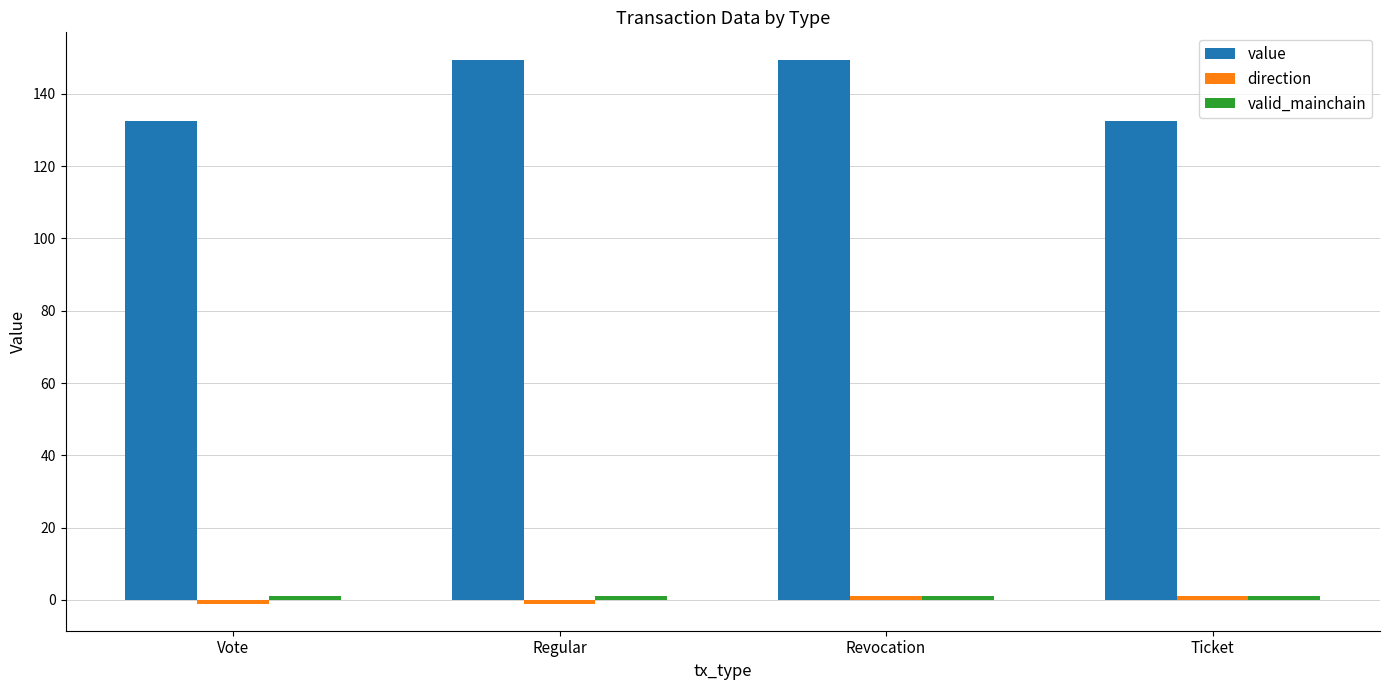

Which series has the largest total across all categories?

value